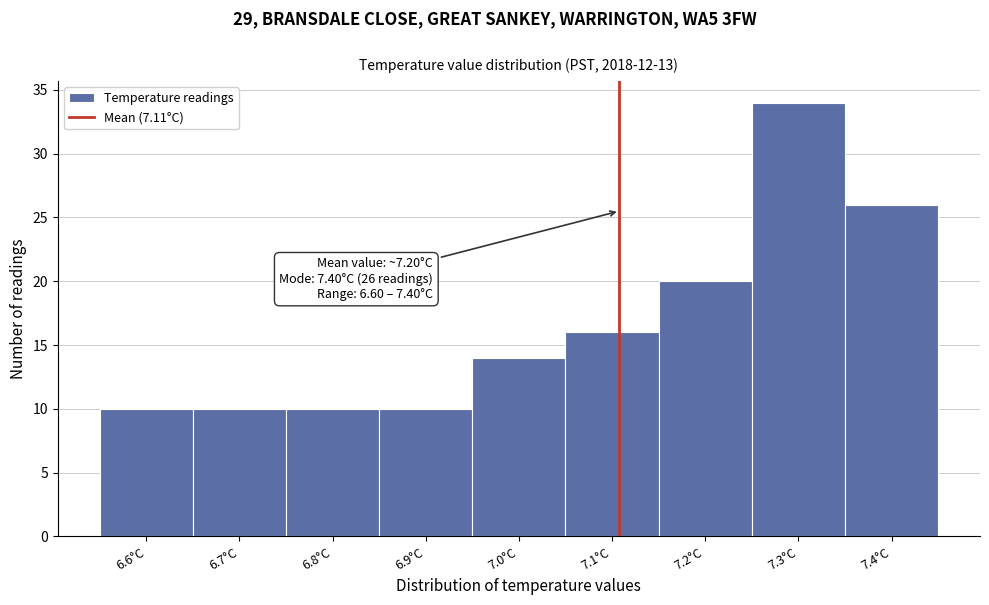

Which range on the x-axis has the tallest bar?

7.25 to 7.35